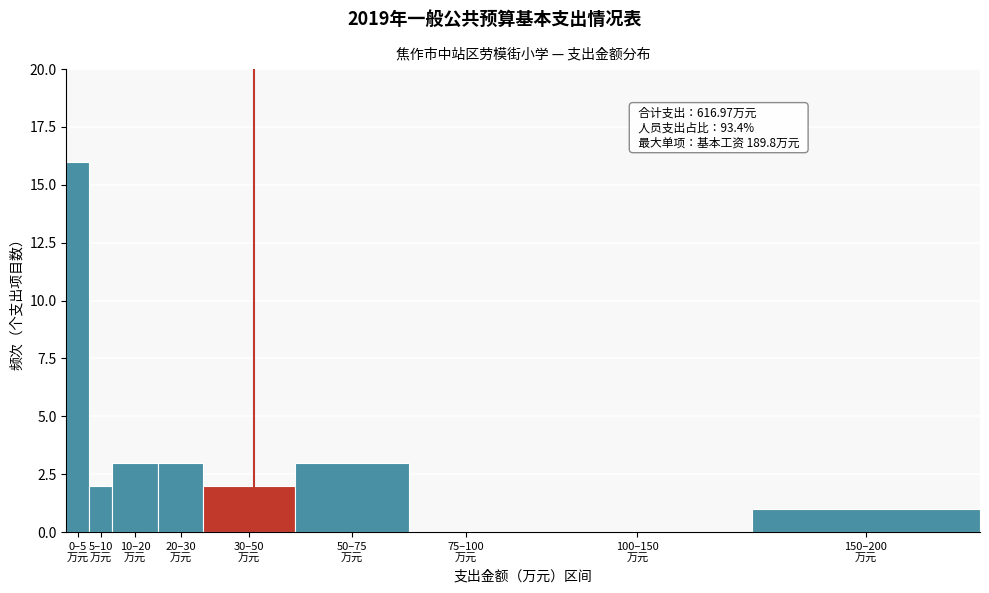

What is the maximum value shown in the chart?

16